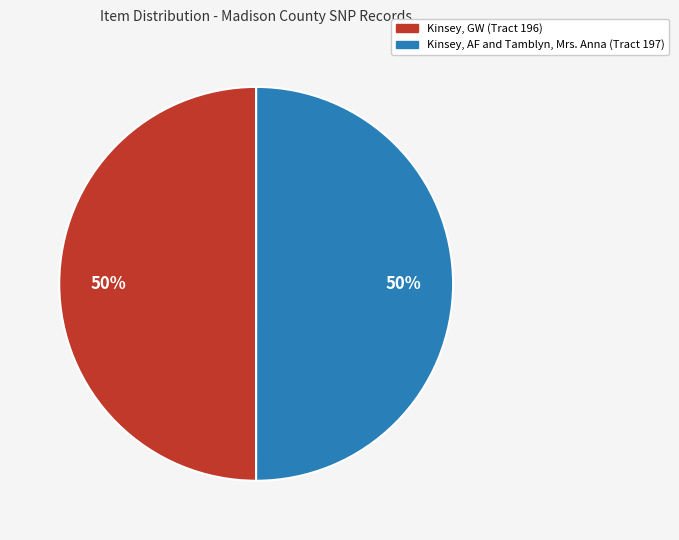

How many segments does this pie chart have?

2